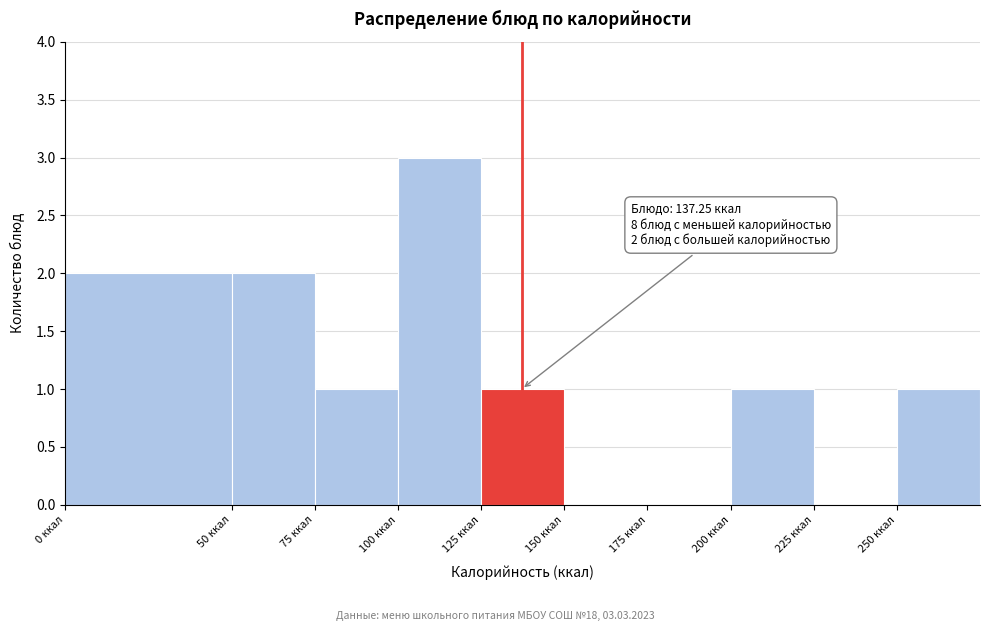

Which range on the x-axis has the tallest bar?

100 to 125